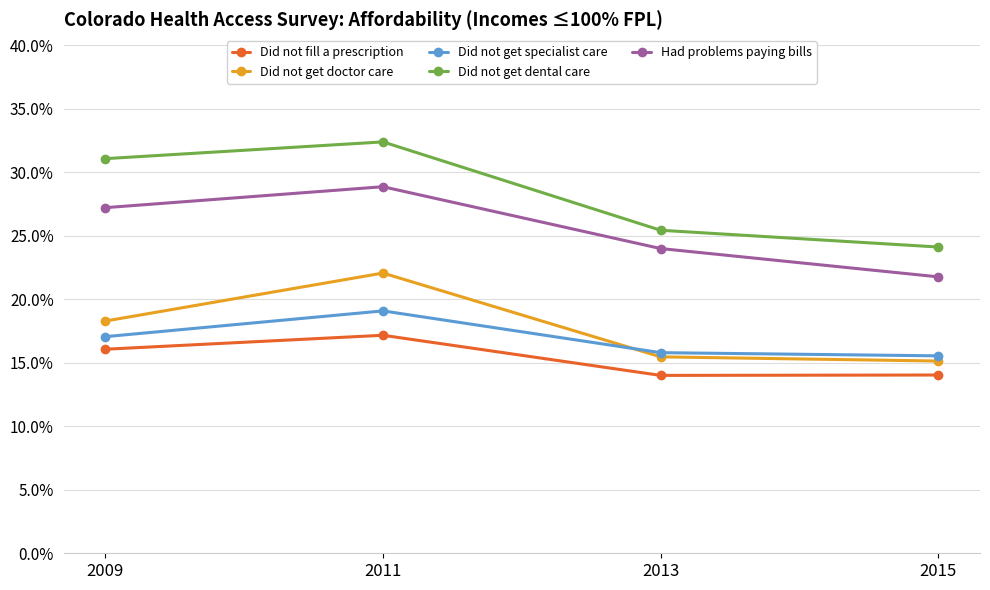

At how many categories does at least one series exceed 0?

4